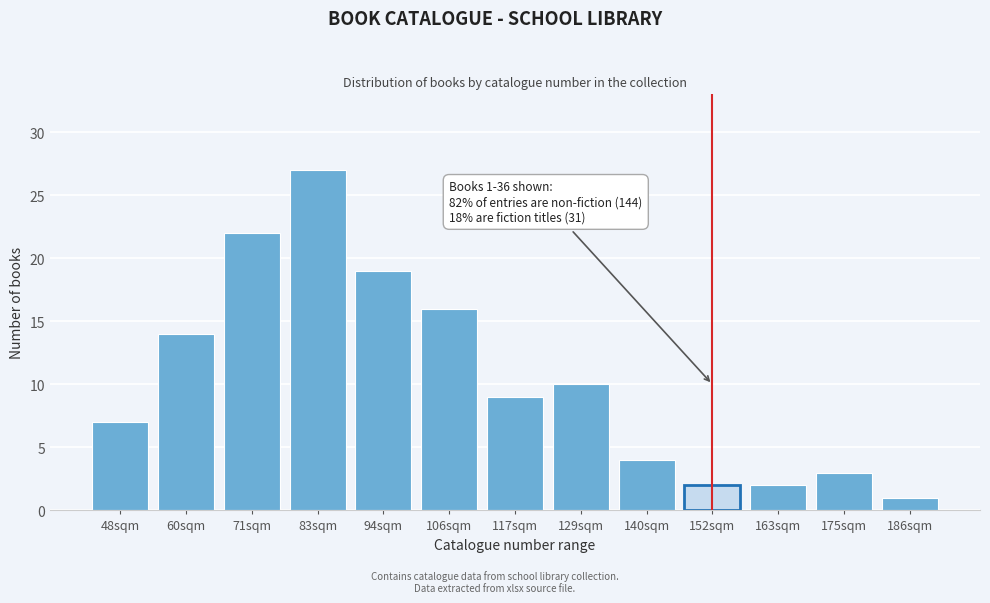

Reading left to right, extract all data points from this chart.

7	14	22	27	19	16	9	10	4	2	2	3	1